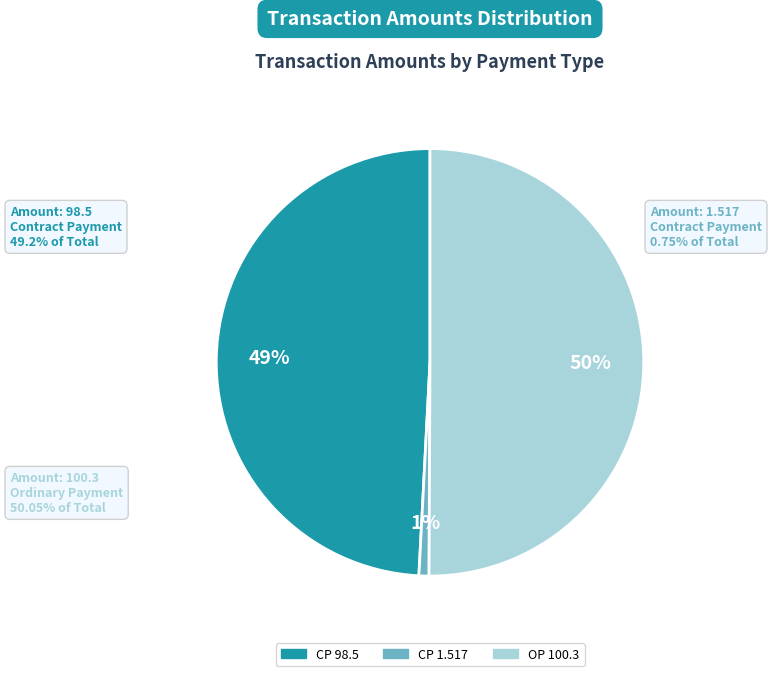

Count the number of slices in the pie.

3